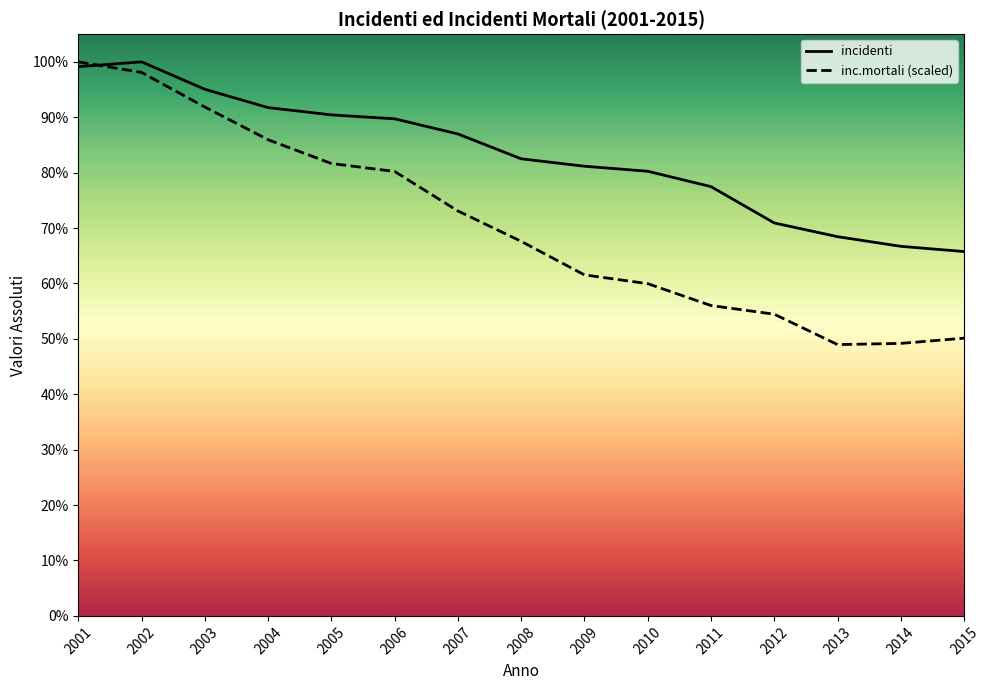

Is it true that inc.mortali (scaled) equals 332352.6 at 2005?

False